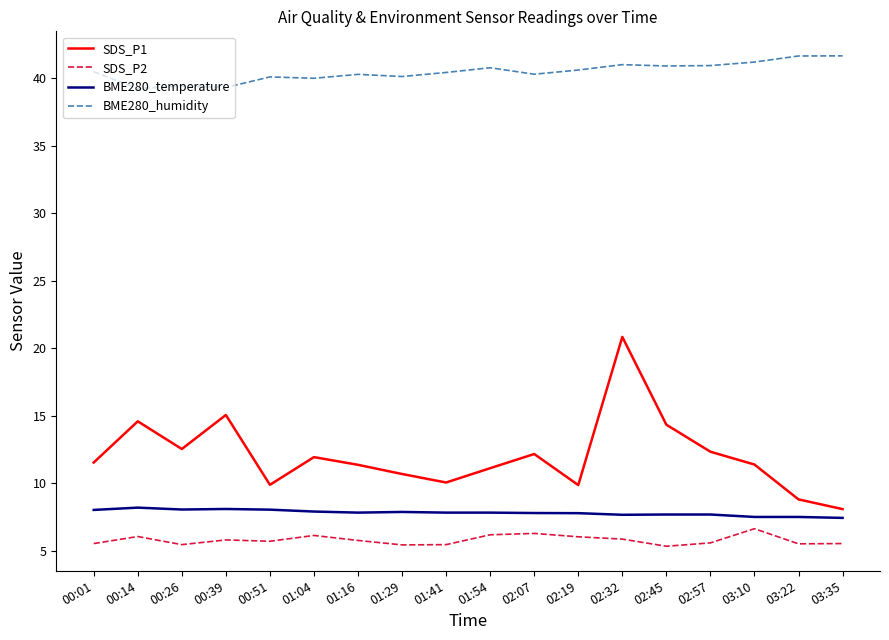

At which category is the sum across all series the highest?

02:32